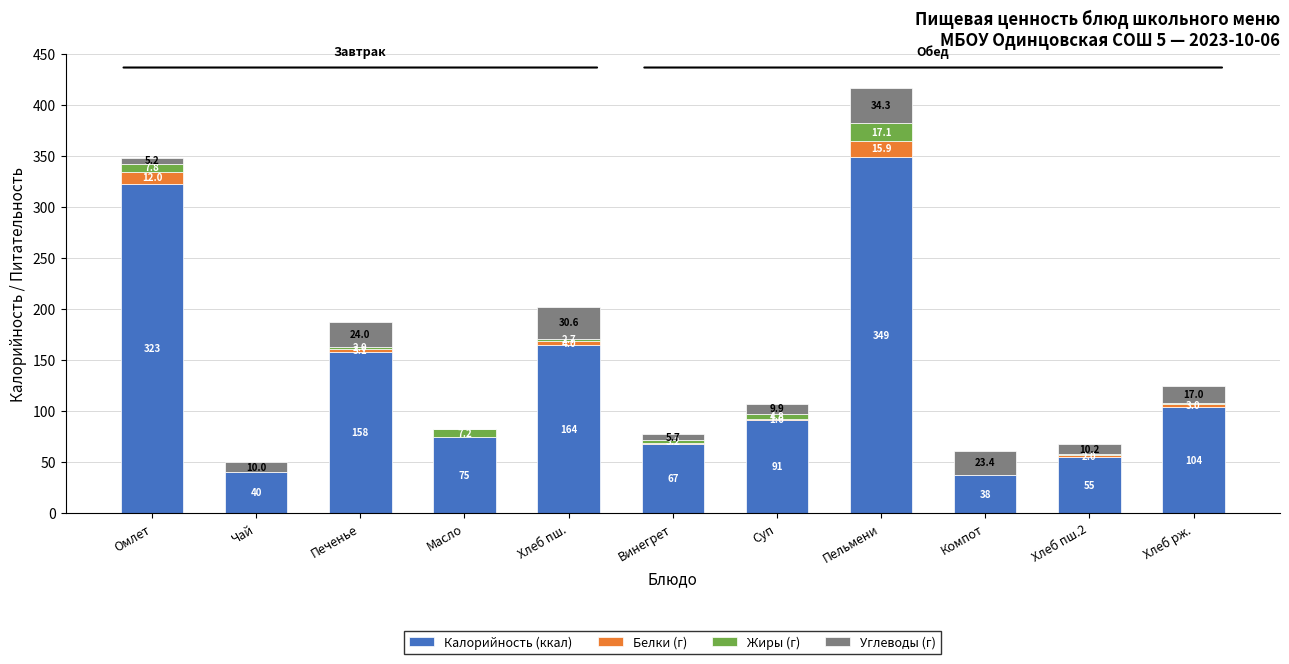

What is the sum of the Калорийность (ккал) values at Печенье and Винегрет?

225.3